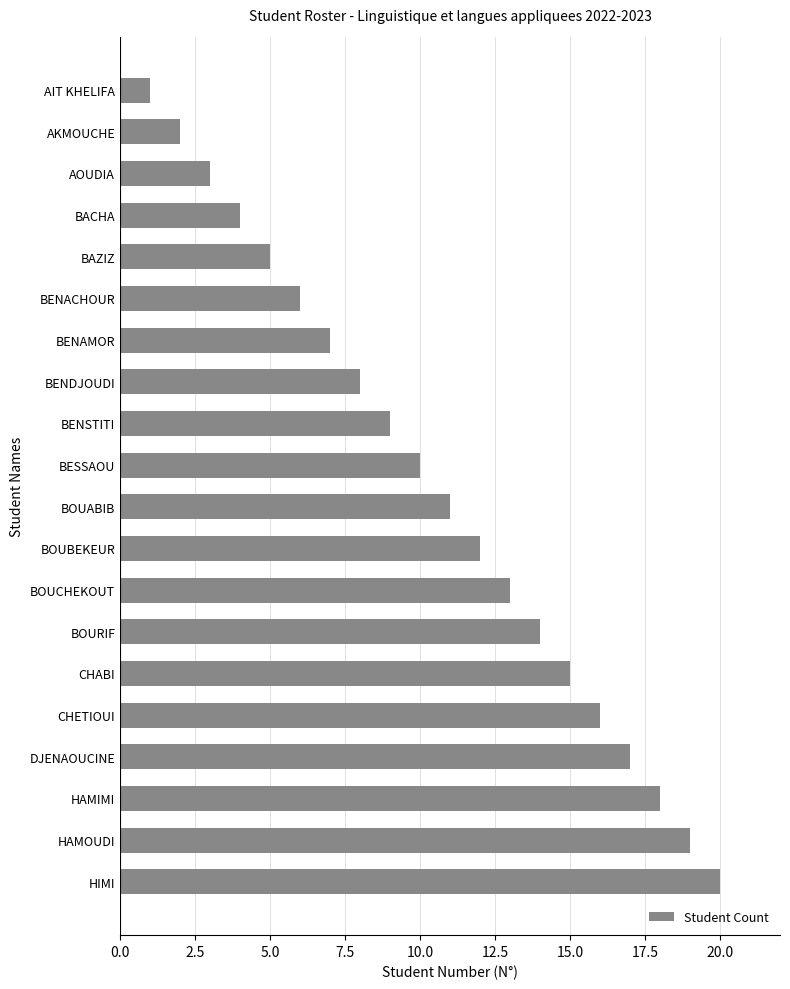

Which label corresponds to the largest value in the chart?

HIMI